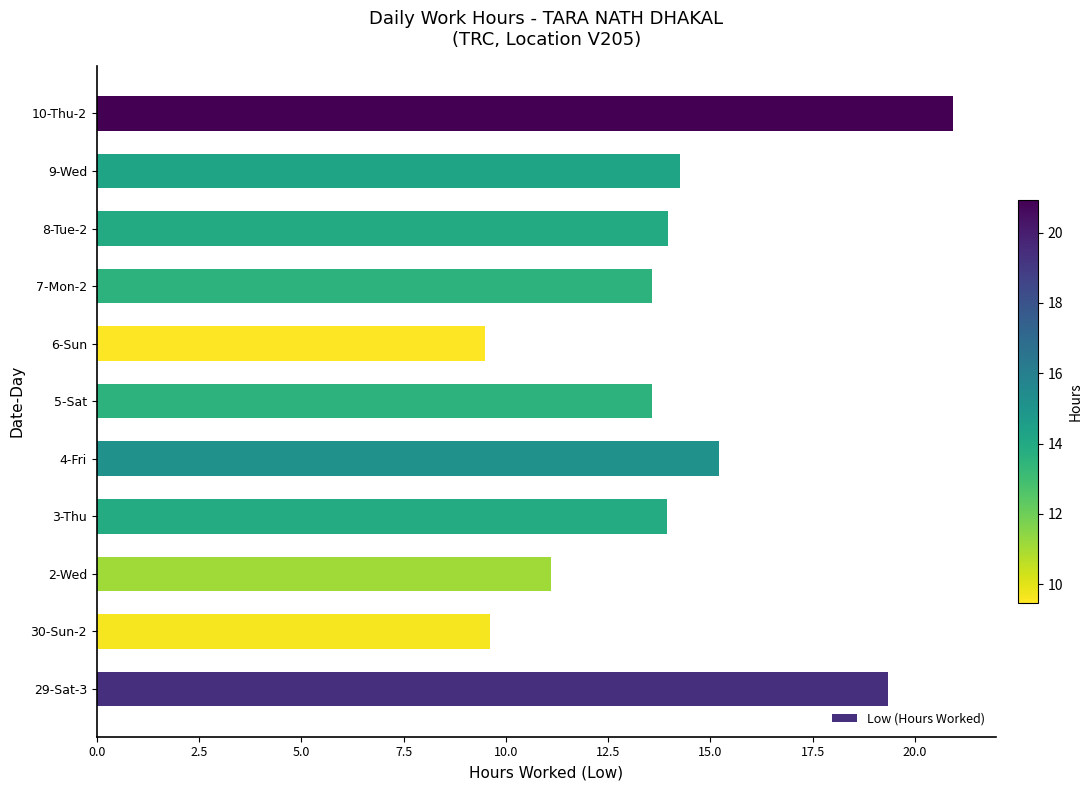

What is the sum of all values?

155.0